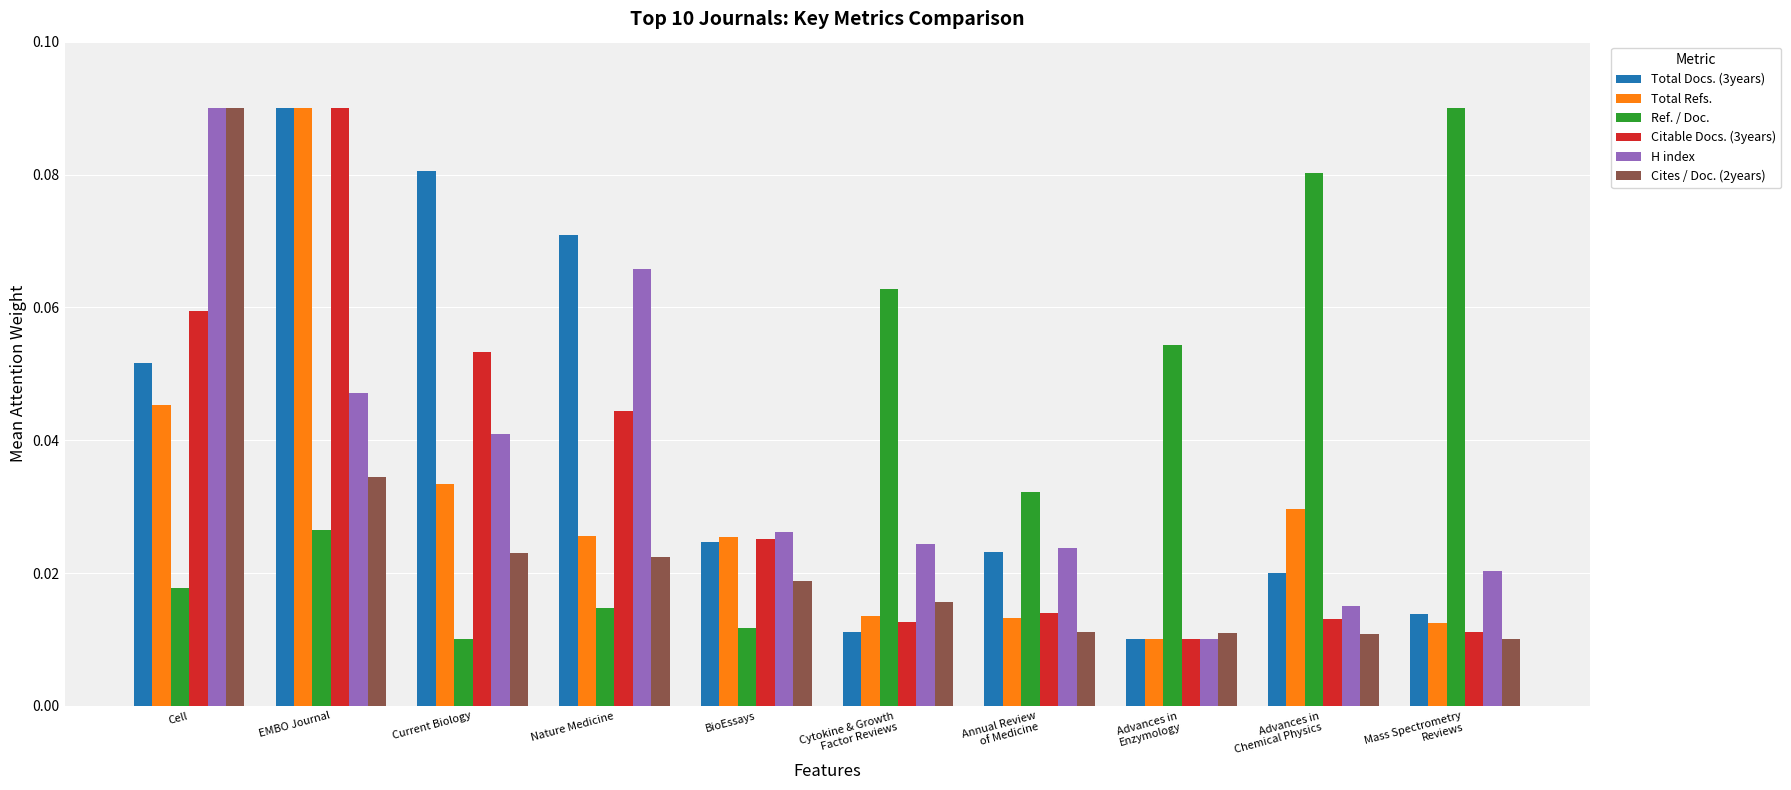

At which category is the sum across all series the highest?

EMBO Journal